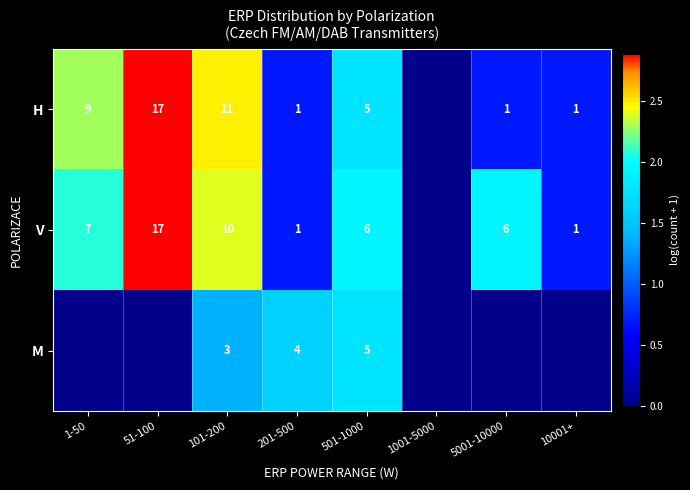

The M series shows 1.1 at 501-1000. True or false?

False